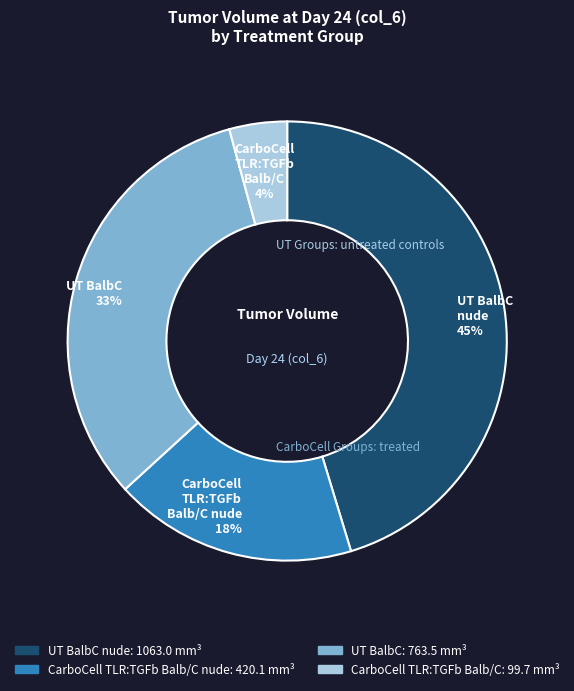

What is the smallest slice in the pie chart?

CarboCell TLR:TGFb Balb/C